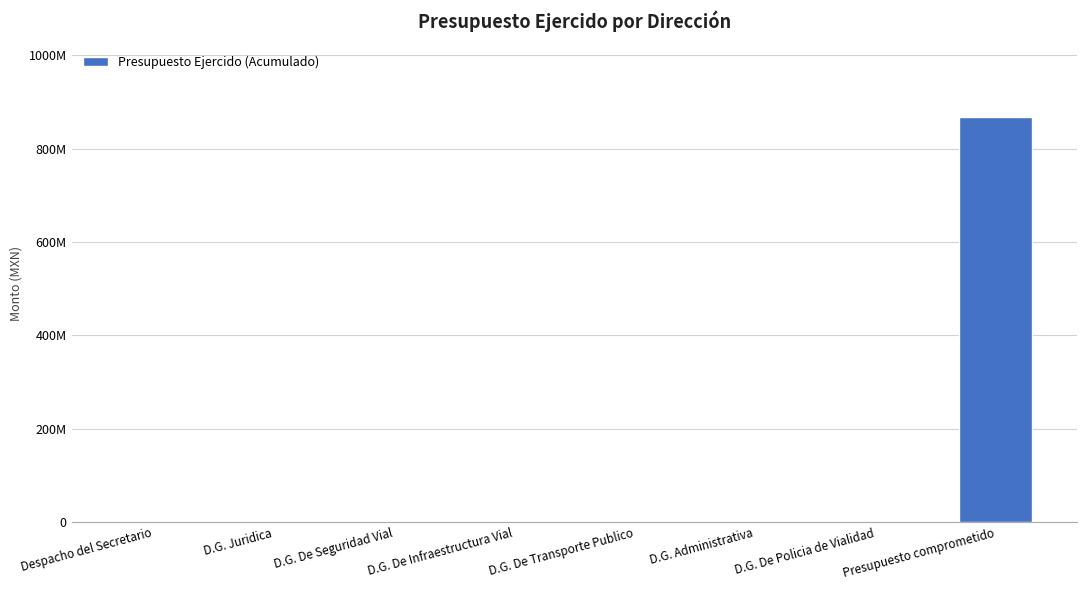

List the labels in order of value, largest first.

Presupuesto comprometido, D.G. De Infraestructura Vial, D.G. Administrativa, D.G. De Policia de Vialidad, D.G. Juridica, Despacho del Secretario, D.G. De Seguridad Vial, D.G. De Transporte Publico